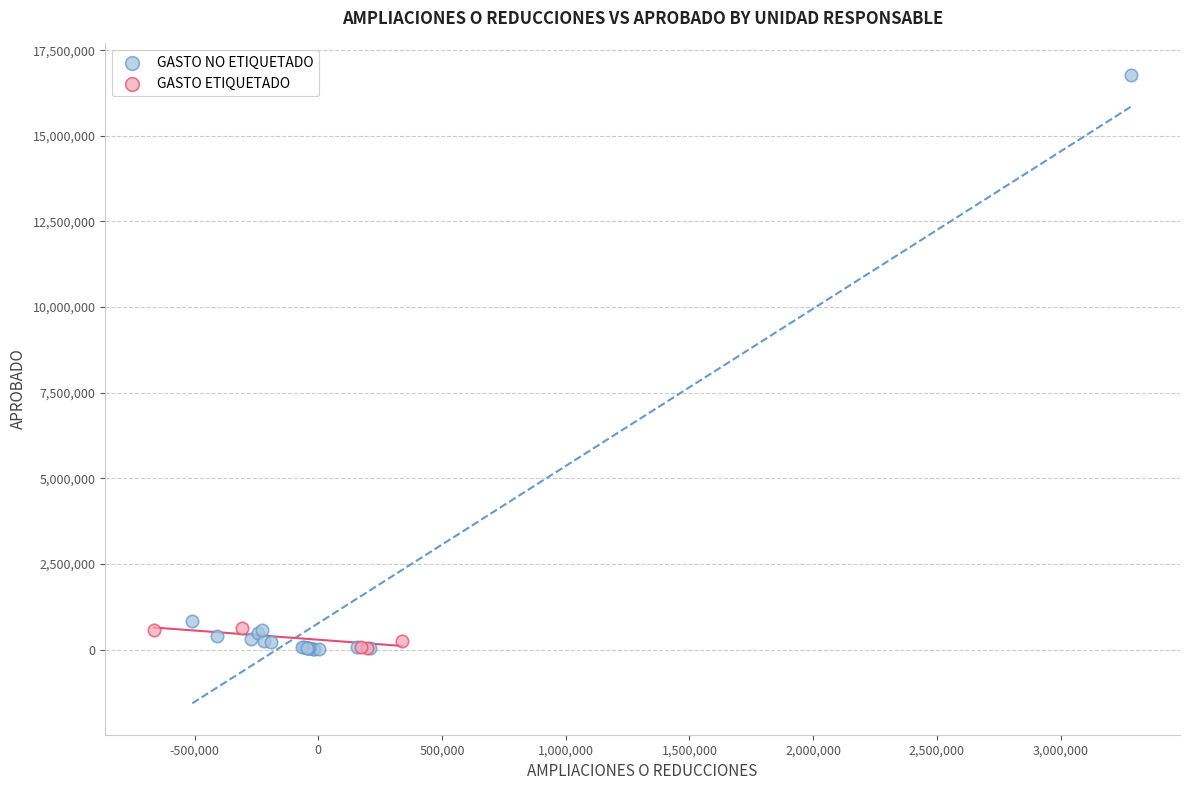

Which series has the largest Y range (max minus min)?

GASTO NO ETIQUETADO